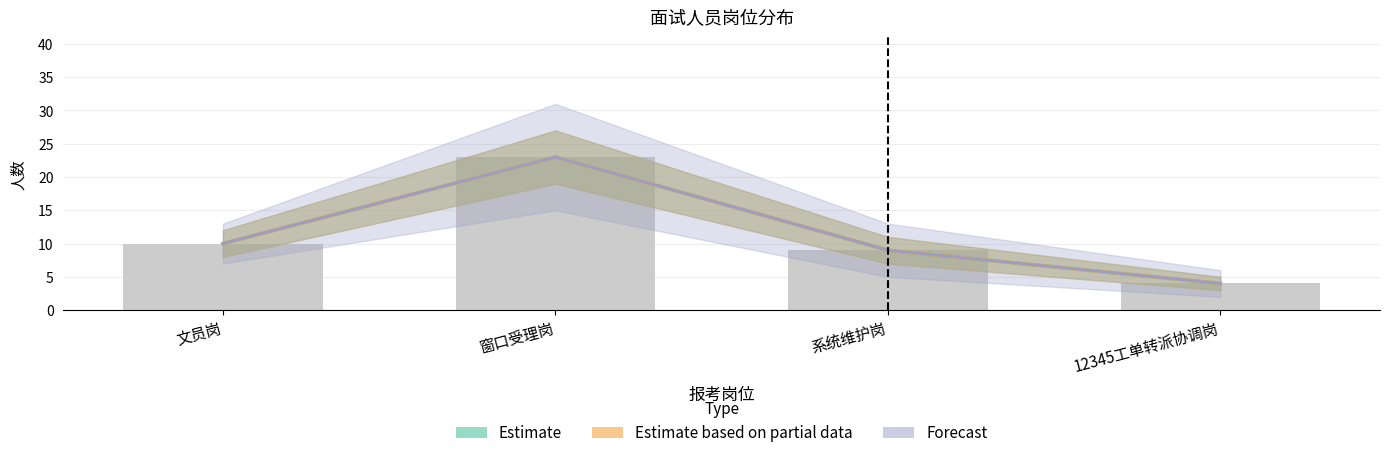

What is the average value of the Estimate based on partial data series?

12